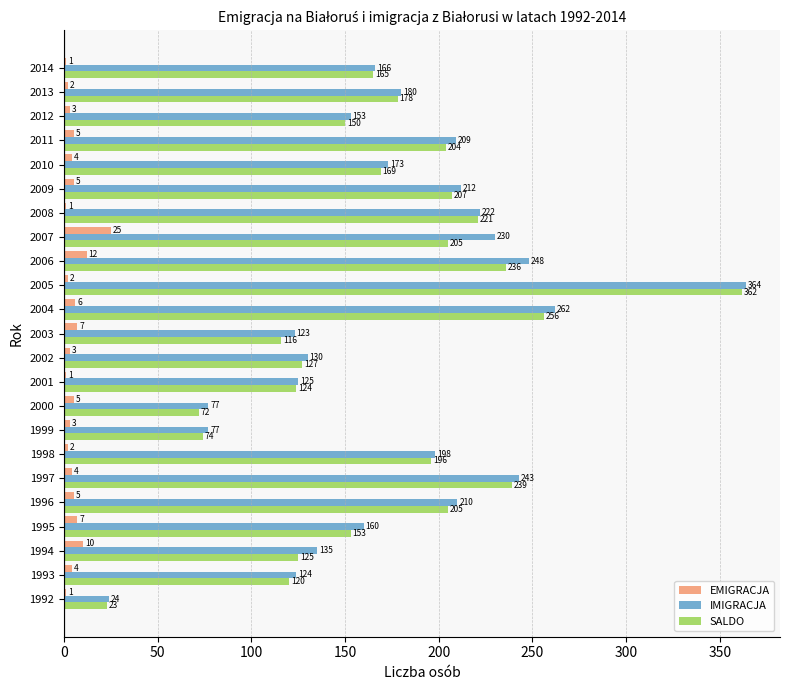

What is the total value across all series at 2000?

154